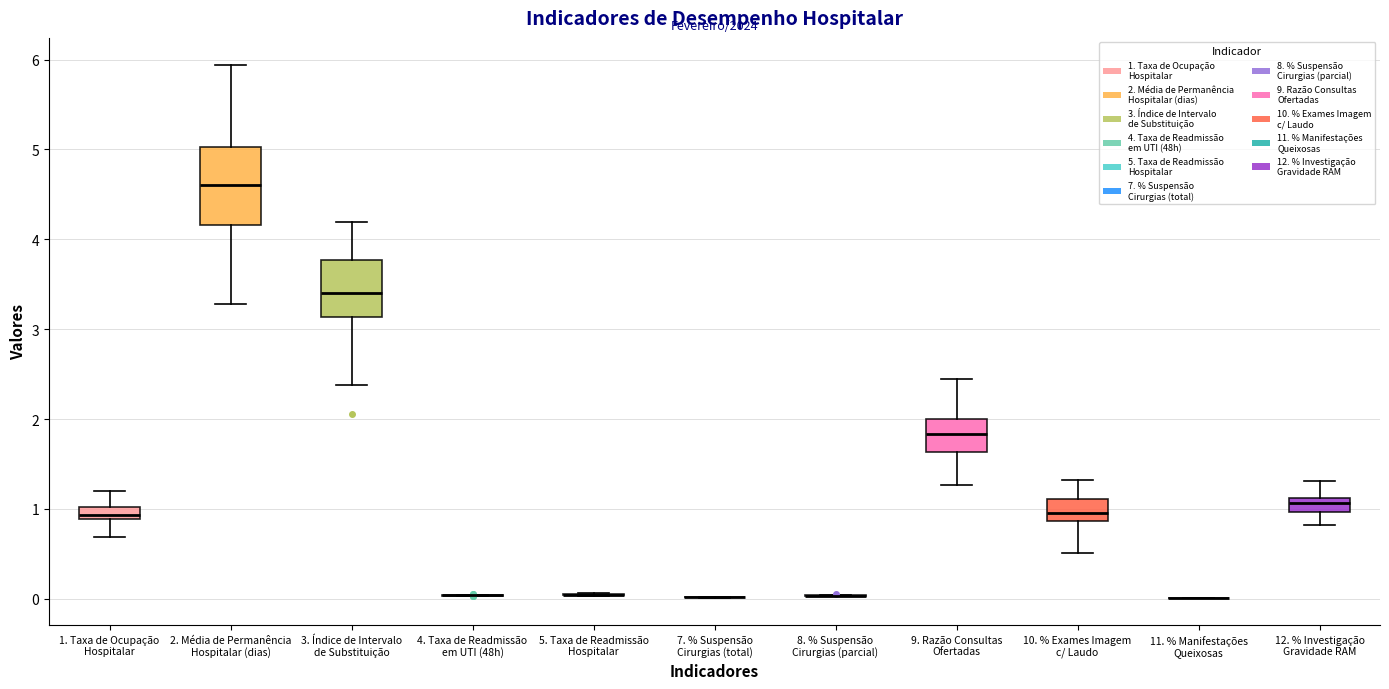

Where does the lower whisker of the box for 9. Razão Consultas Ofertadas end on the y-axis? The values are not printed on the chart, so give them approximately, as read against the axis.

1.3